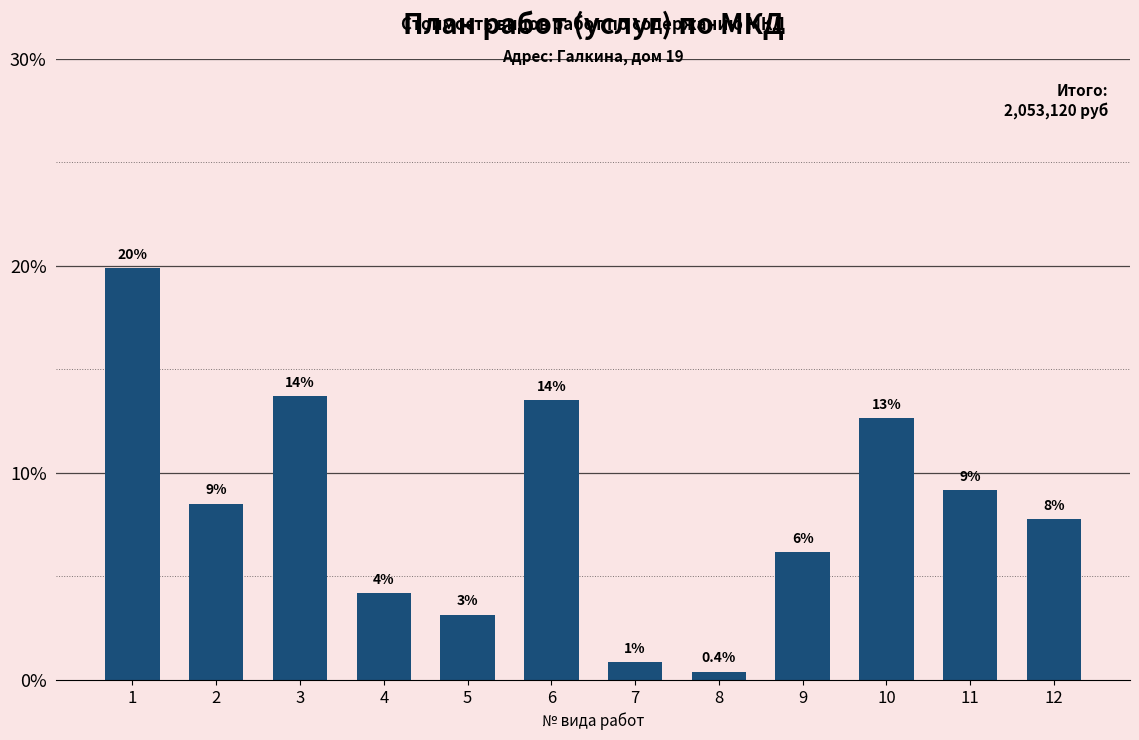

List the labels in order of value, largest first.

1, 3, 6, 10, 11, 2, 12, 9, 4, 5, 7, 8